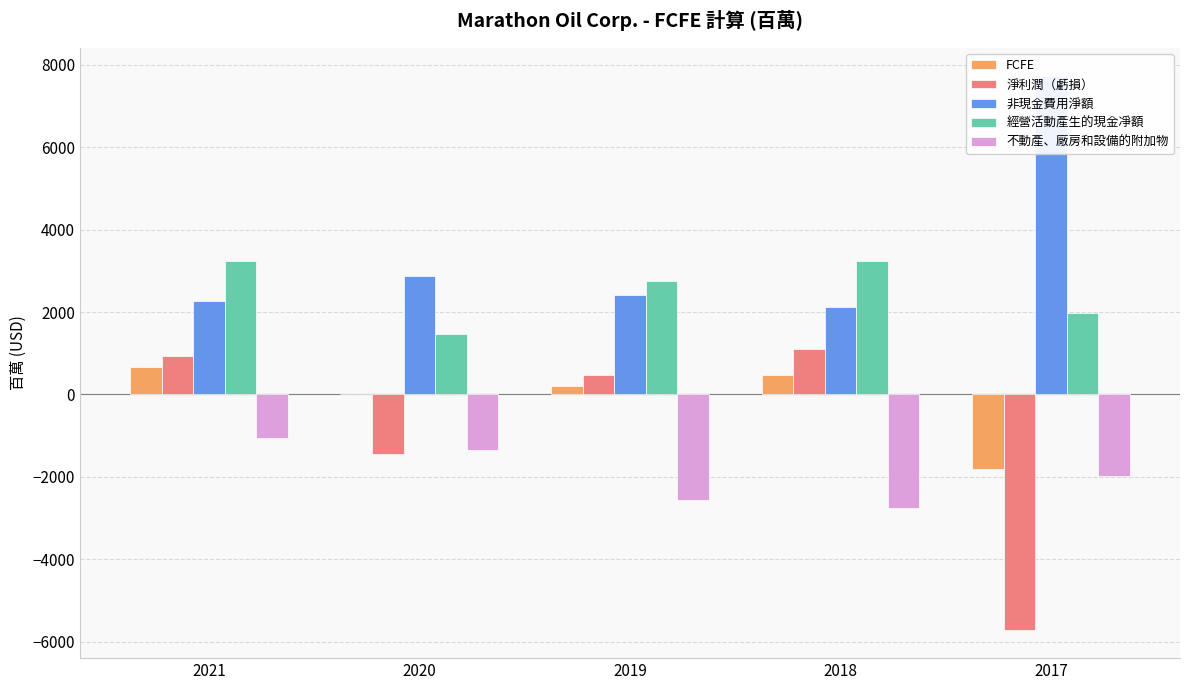

List the series in order of their overall mean, highest first.

非現金費用淨額, 經營活動產生的現金凈額, FCFE, 淨利潤（虧損）, 不動產、廠房和設備的附加物